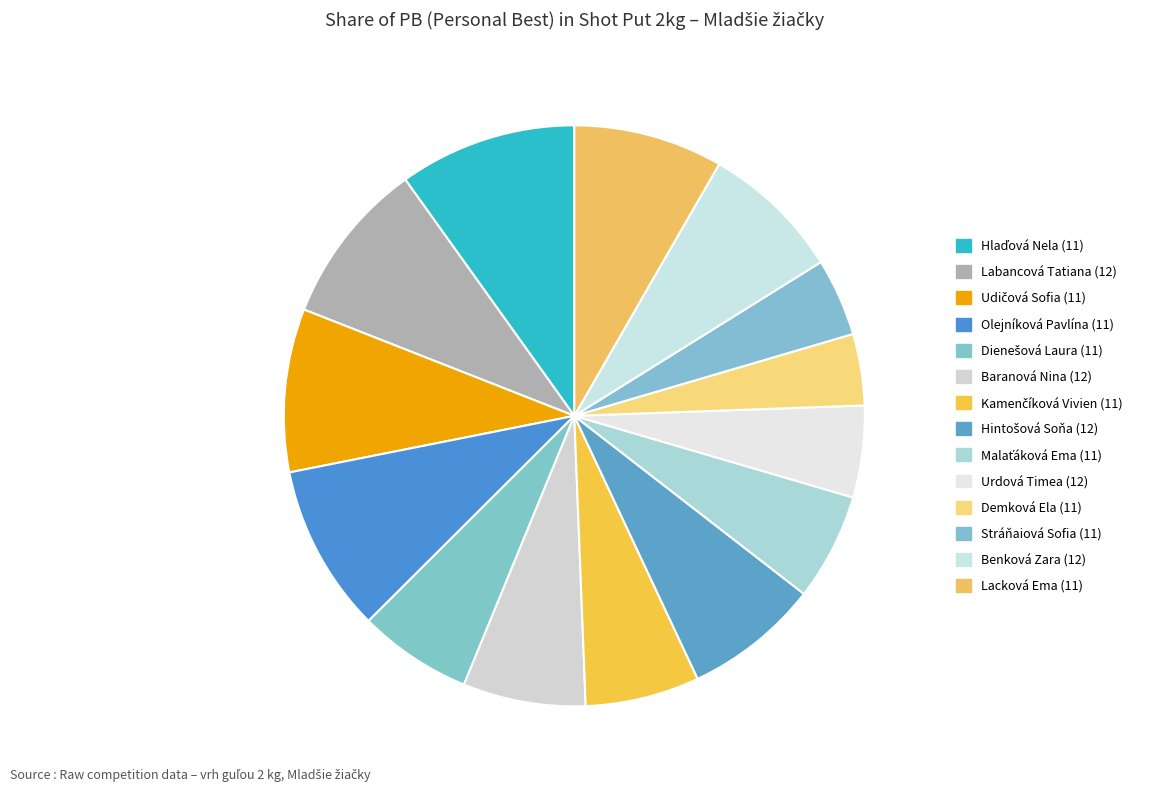

How many segments does this pie chart have?

14